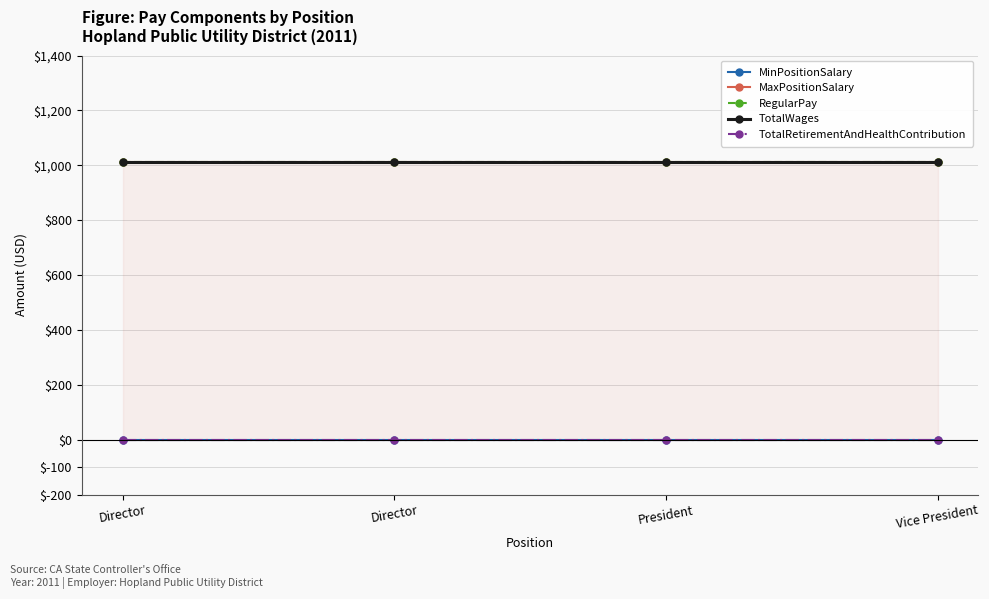

At which category does the chart reach its minimum across all series?

Director